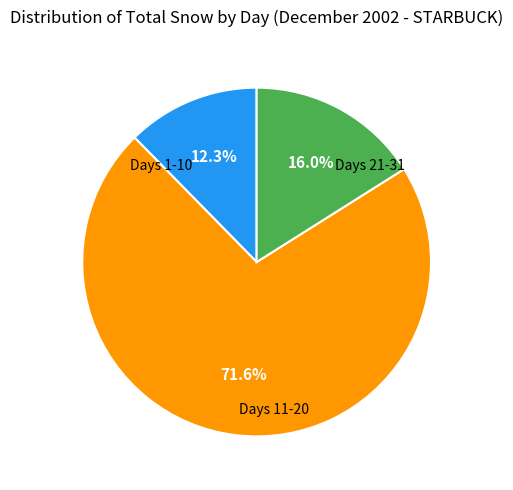

Does any single category account for the majority?

Yes